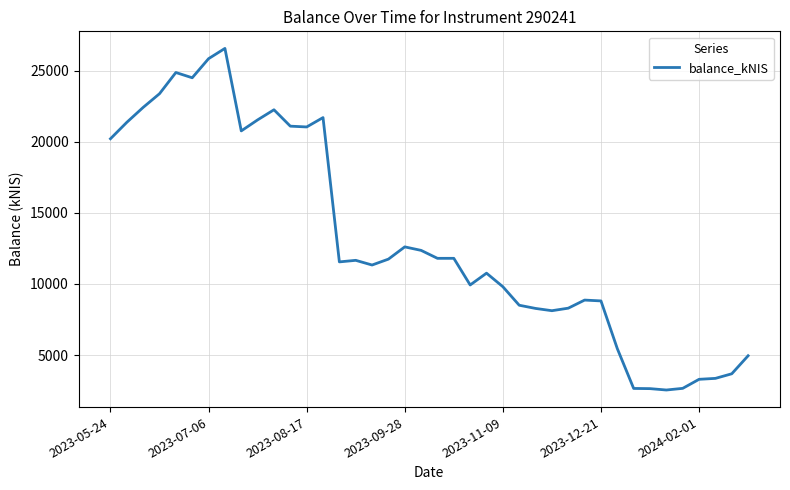

What is the average value?

13123.7